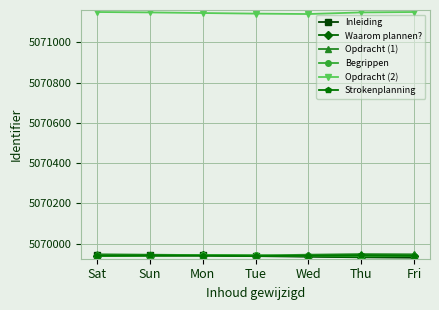

What is the lowest value of the Opdracht (2) series?

5071140